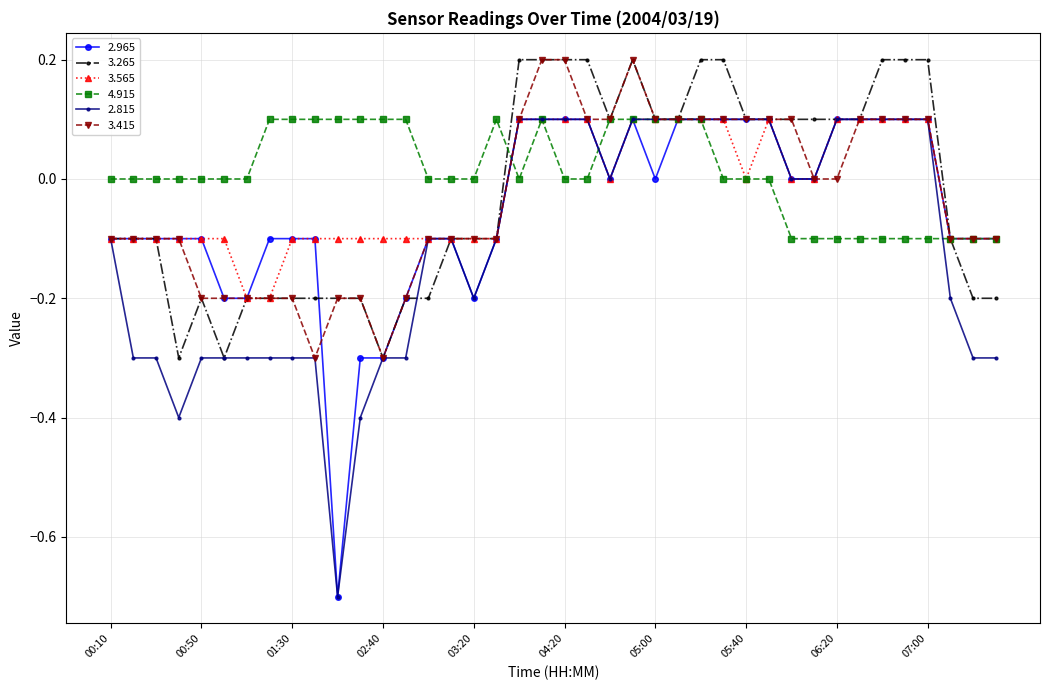

What is the highest value of the 2.965 series?

0.1